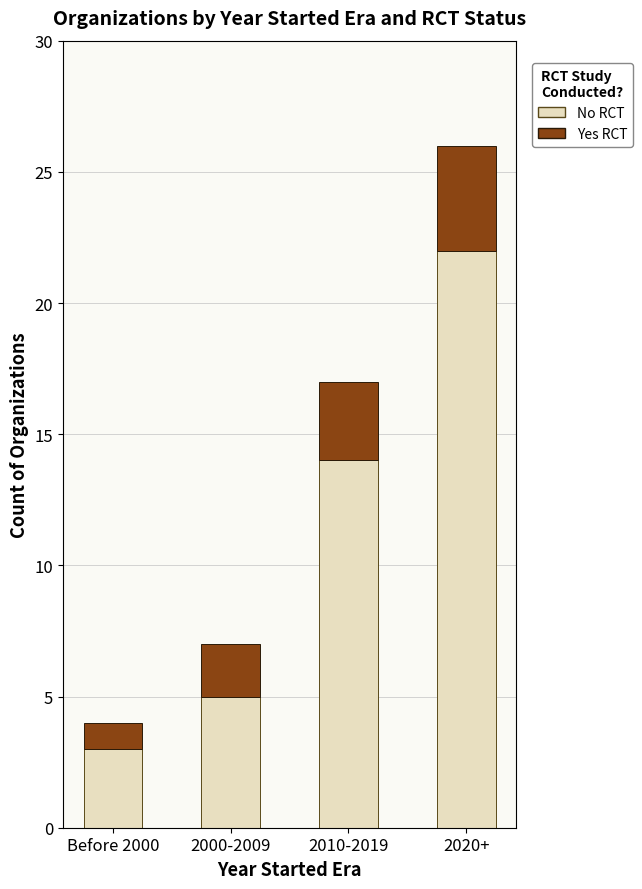

At which category is the sum across all series the highest?

2020+